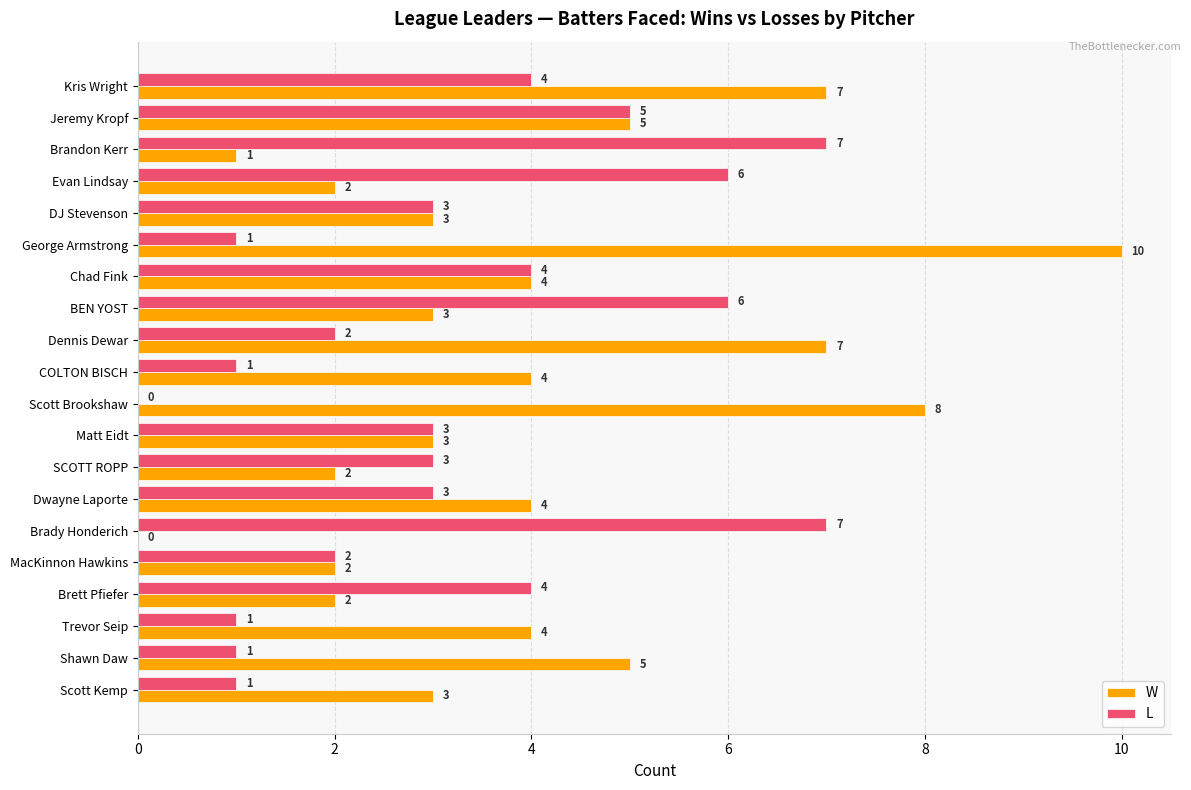

What is the average value of the W series?

4